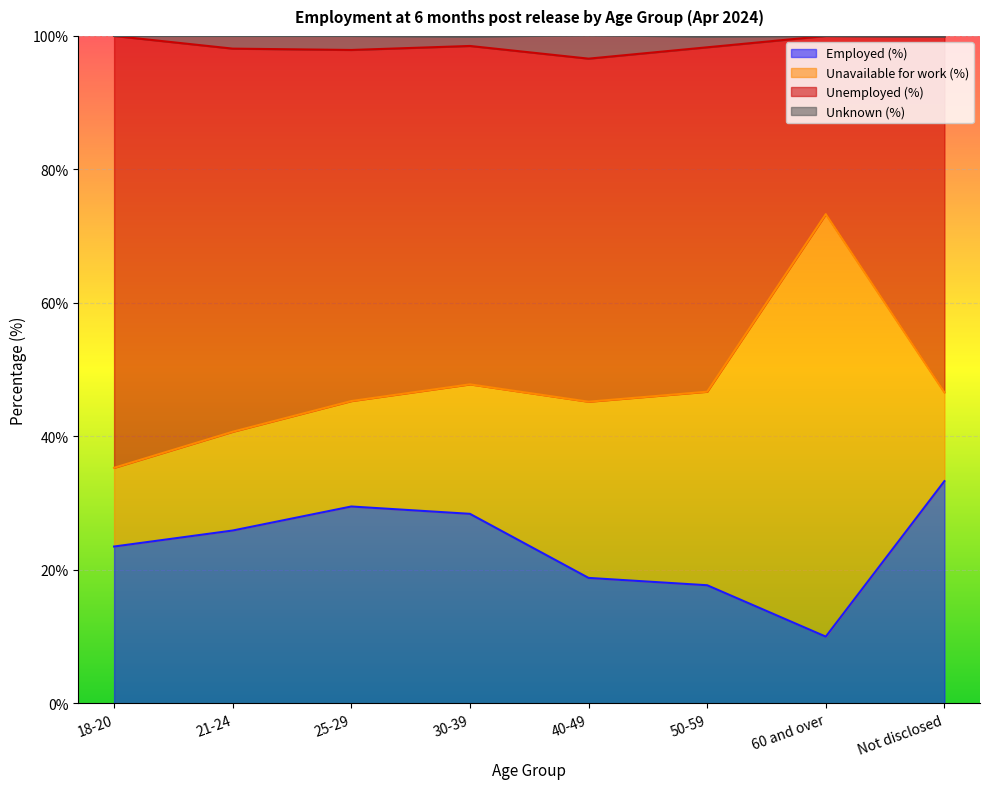

The value of Employed (%) at 21-24 is 43.3. True or false?

False